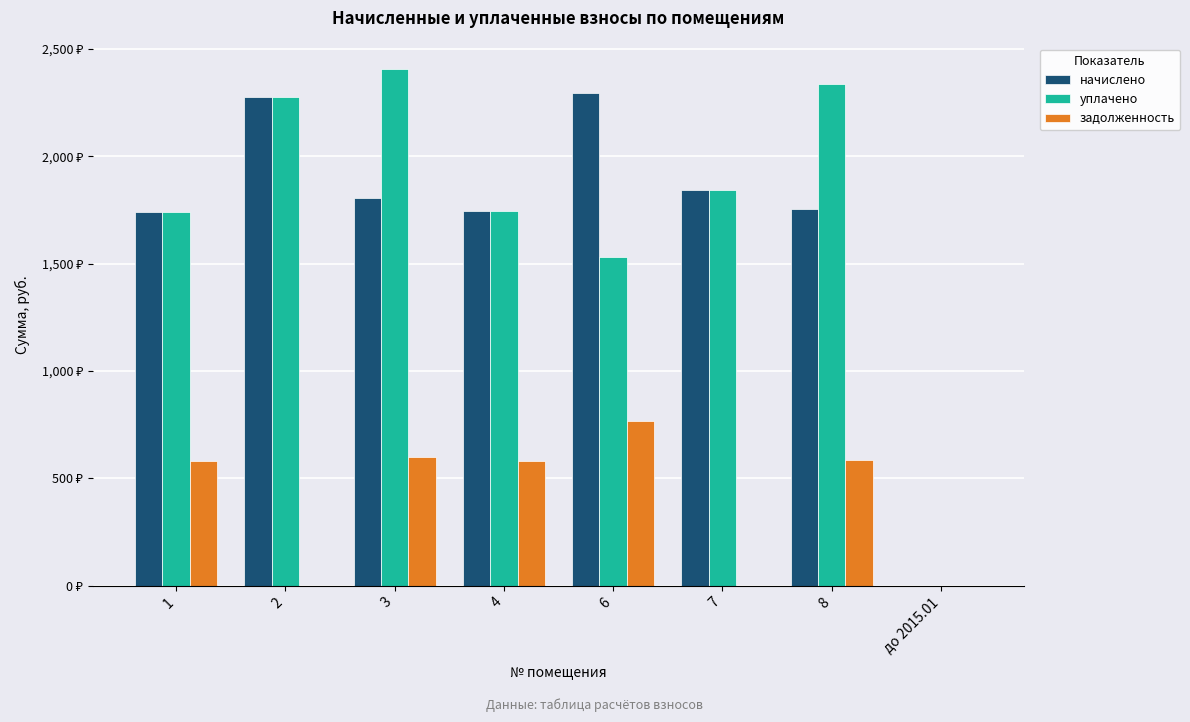

Which series has the widest spread of values?

уплачено